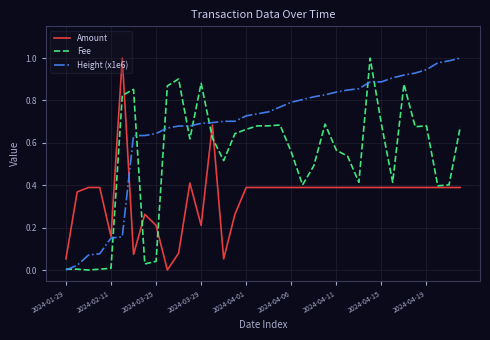

Which series has the largest total across all categories?

Height (x1e6)